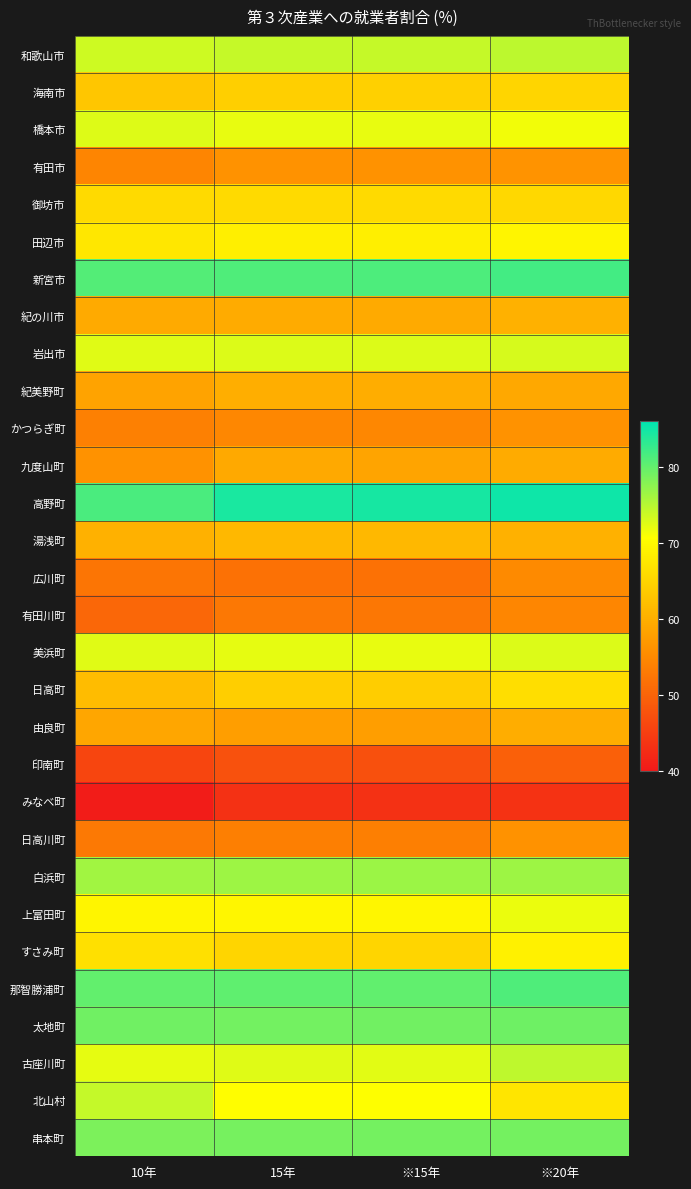

At ※15年, list the series in order from smallest to largest.

みなべ町, 印南町, 広川町, 有田川町, 日高川町, かつらぎ町, 有田市, 由良町, 九度山町, 紀の川市, 紀美野町, 湯浅町, 日高町, 海南市, すさみ町, 御坊市, 田辺市, 上富田町, 北山村, 美浜町, 橋本市, 古座川町, 岩出市, 和歌山市, 白浜町, 串本町, 太地町, 那智勝浦町, 新宮市, 高野町